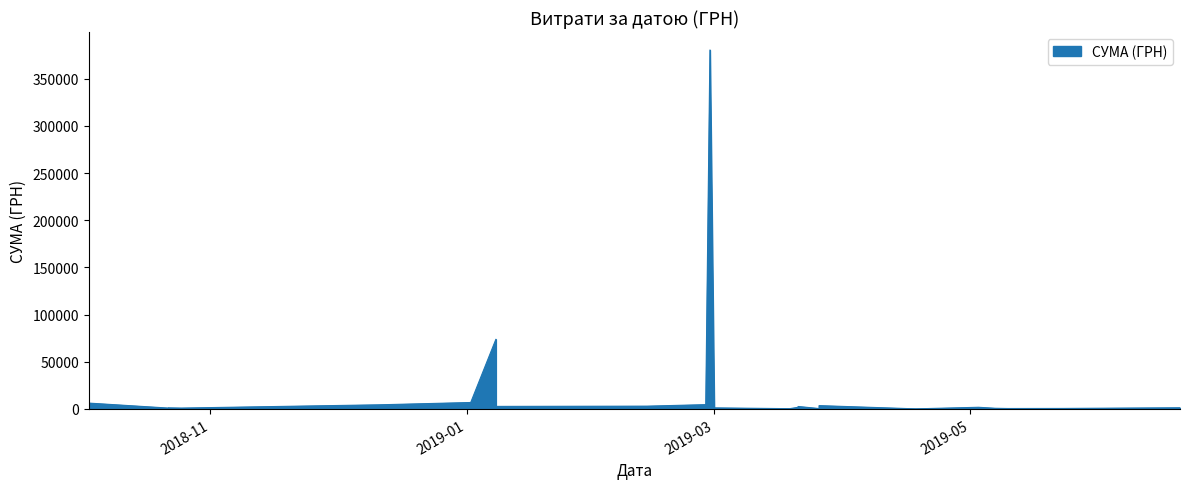

What is the sum of the values at 28.02.2019 and 10.05.2019?

380962.2